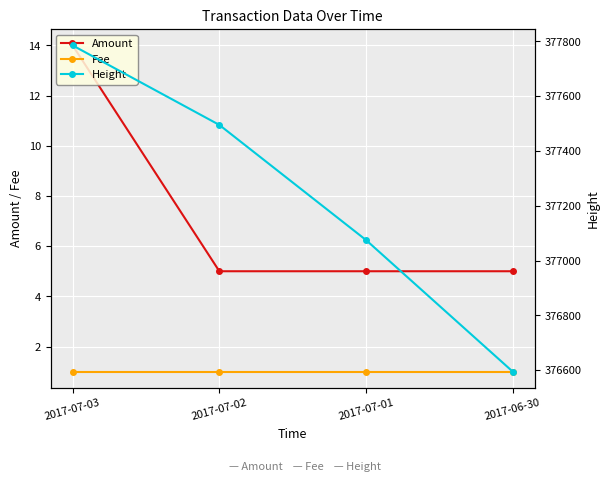

Rank the series at 2017-07-02 from lowest to highest value.

Fee, Amount, Height